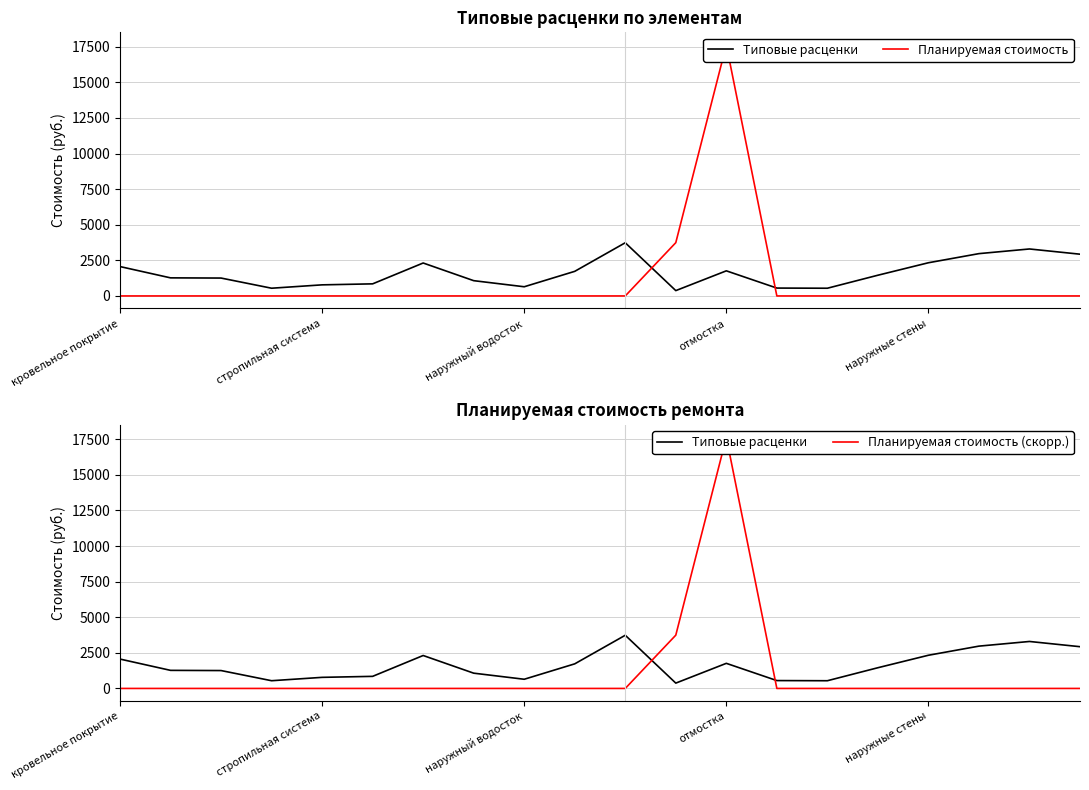

At which category does the chart reach its minimum across all series?

кровельное покрытие